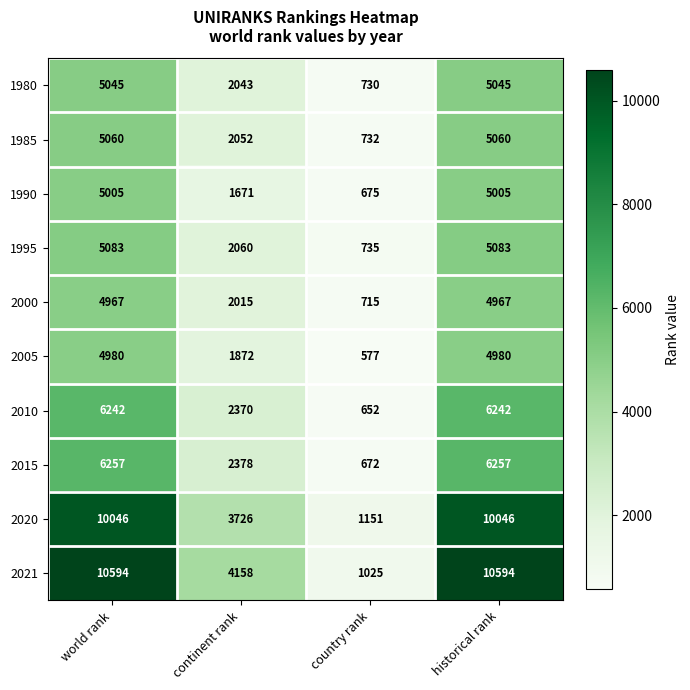

What is the spread (max minus min) of values at country rank?

574